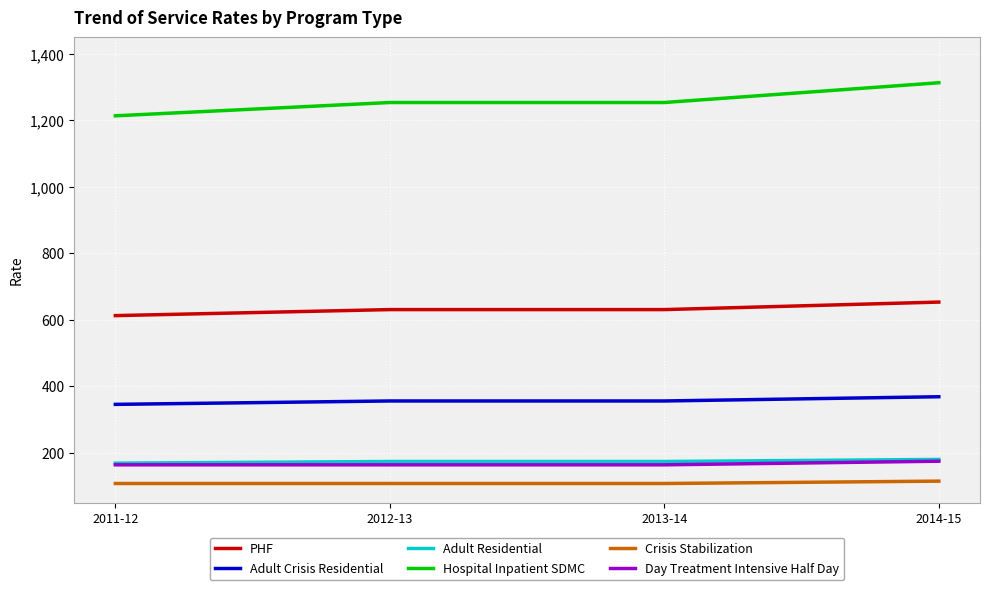

What is the maximum value for PHF?

653.2